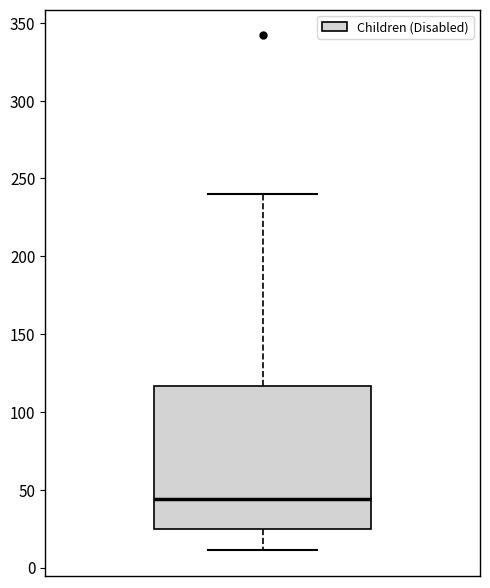

Where does the lower whisker of the box end on the y-axis? The values are not printed on the chart, so give them approximately, as read against the axis.

10